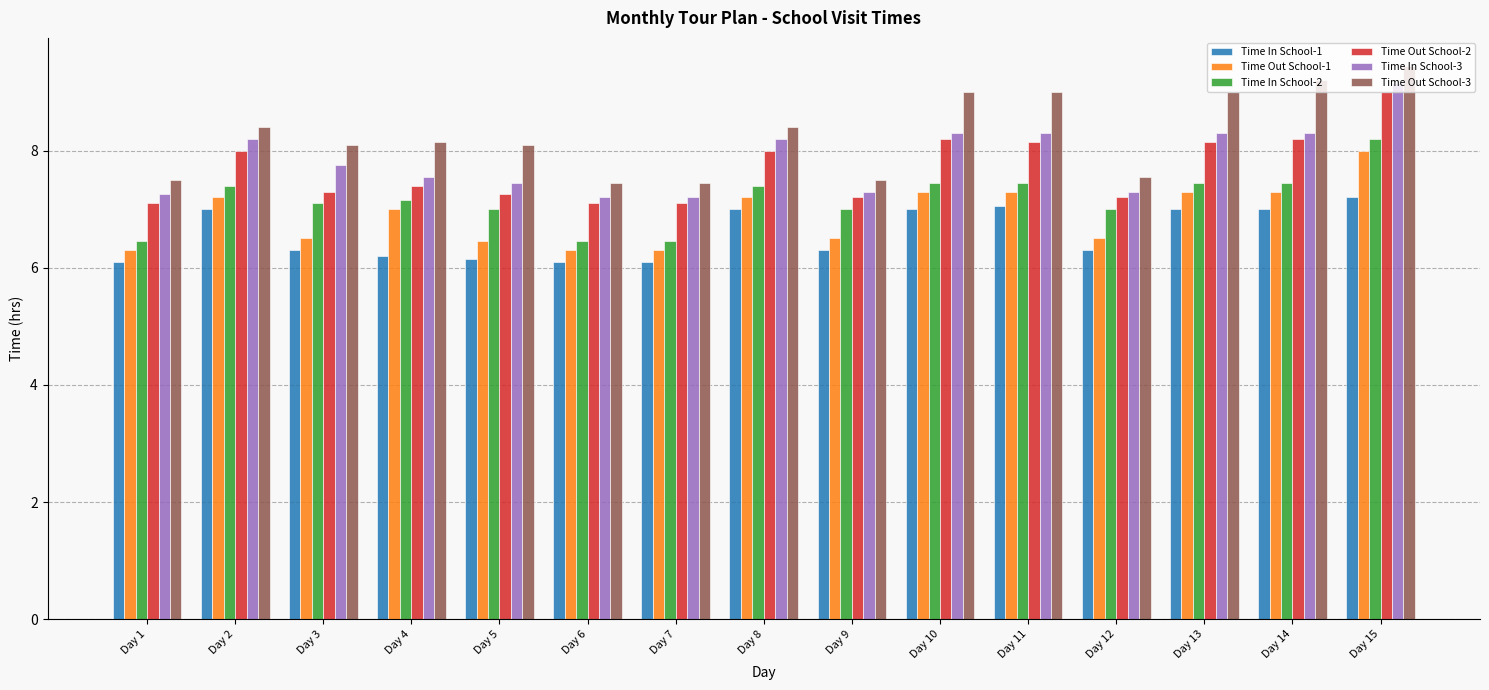

What is the difference between the second highest and minimum values in the Time In School-3 series?

1.1